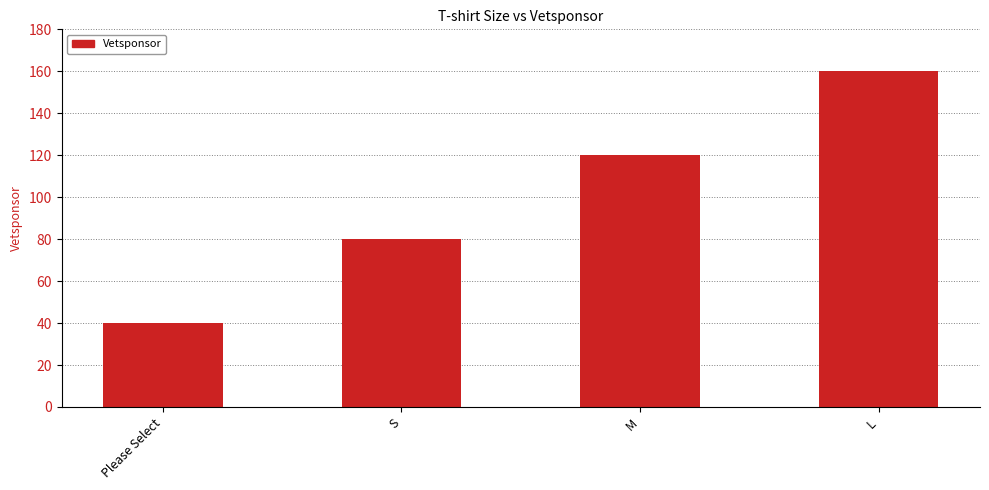

Is it true that the value at S is 80?

True